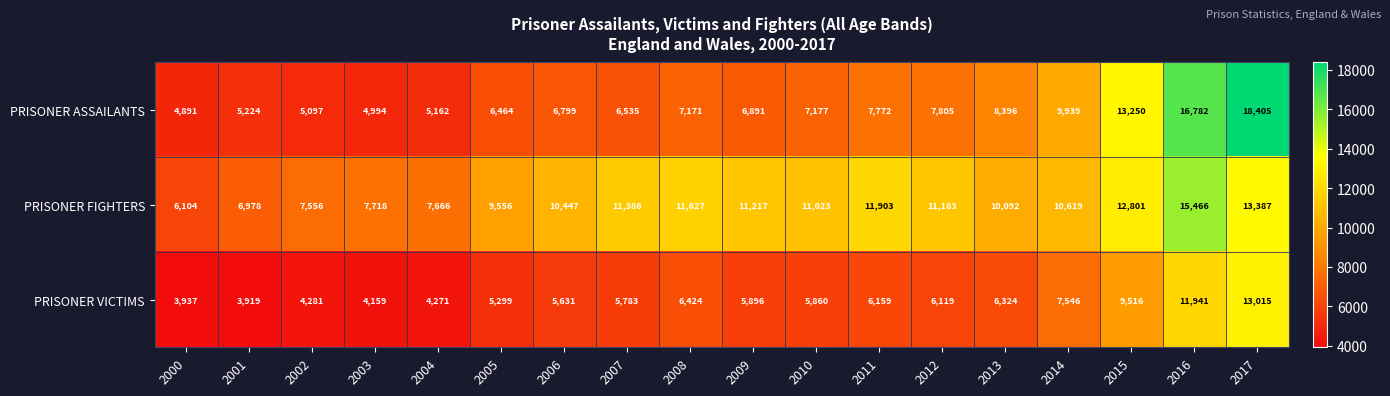

Where is PRISONER FIGHTERS nearest to the value 10785?

2014